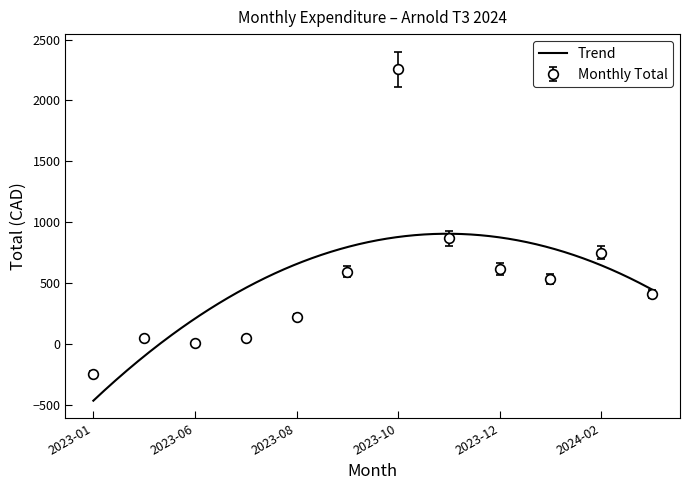

Is it true that the value at 2023-07 is 44.0?

True